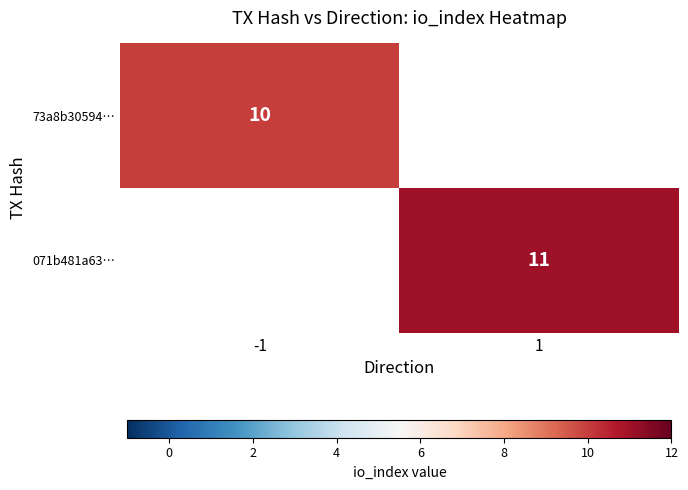

Is the value of 73a8b30594… at -1 greater than the value of 071b481a63… at 1?

No